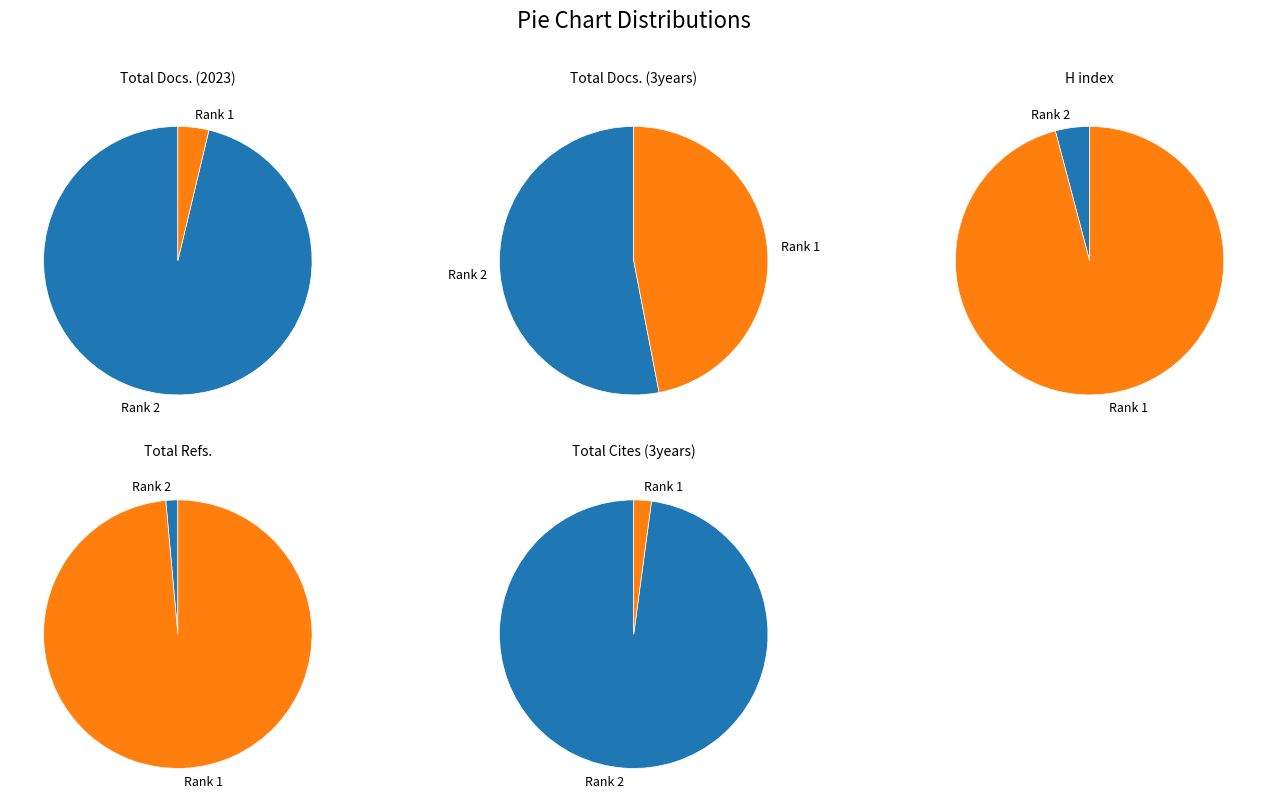

Count the number of slices in the pie.

2